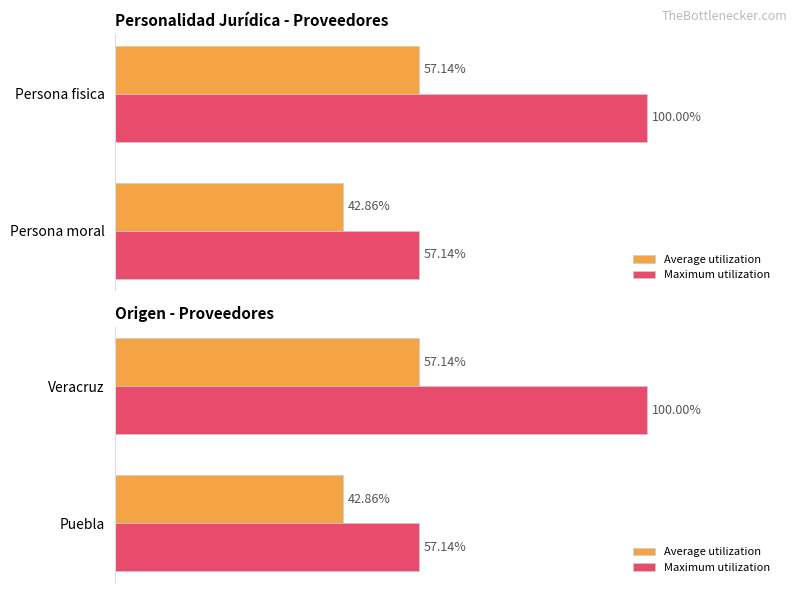

What is the sum of the Average utilization values at Veracruz and Puebla?

100.0